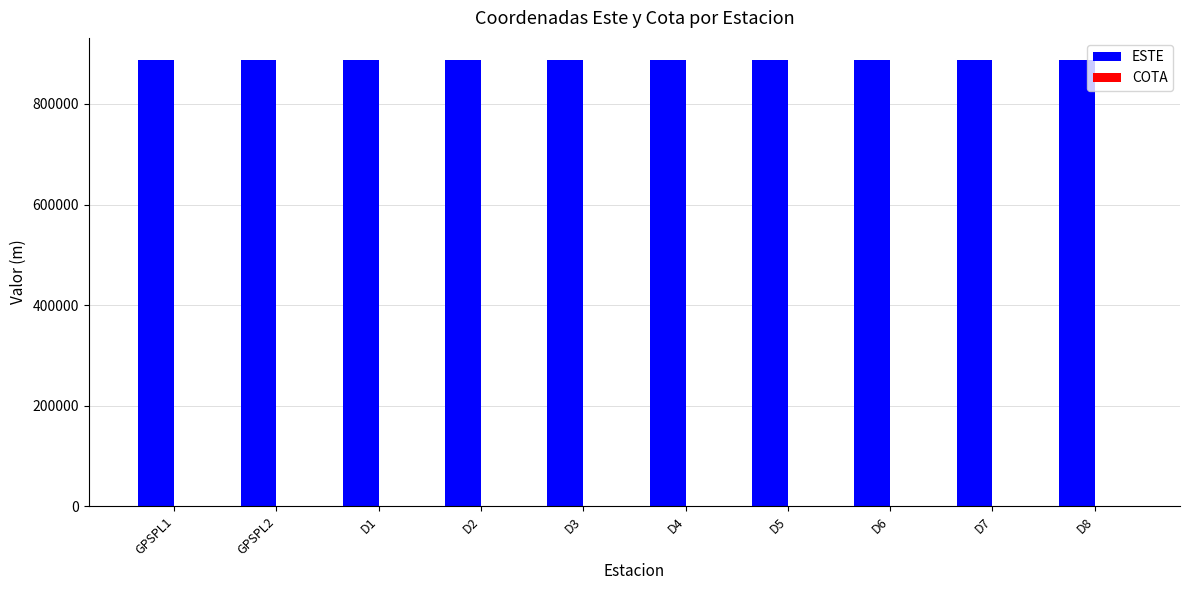

The value of ESTE at GPSPL1 is 1317808.7. True or false?

False